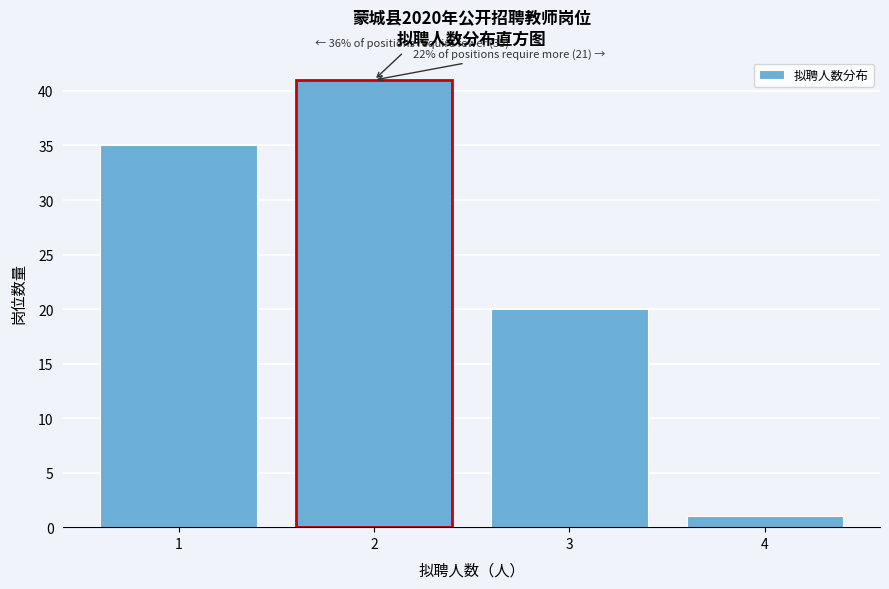

Reading left to right, extract all data points from this chart.

1=35	2=41	3=20	4=1